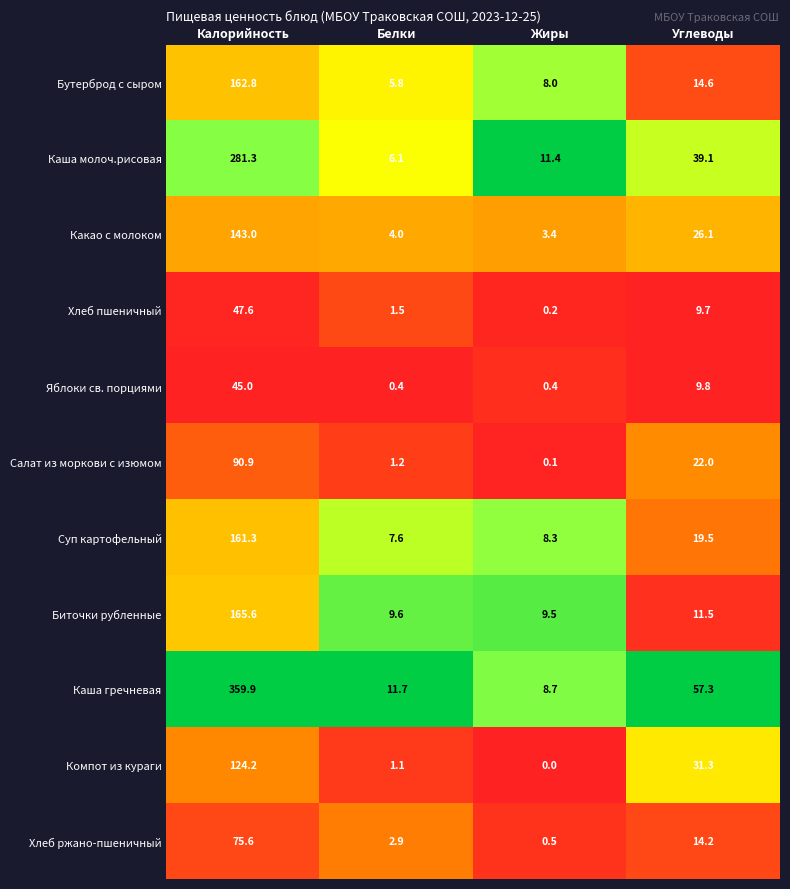

Which series has the largest range (max minus min)?

Каша гречневая